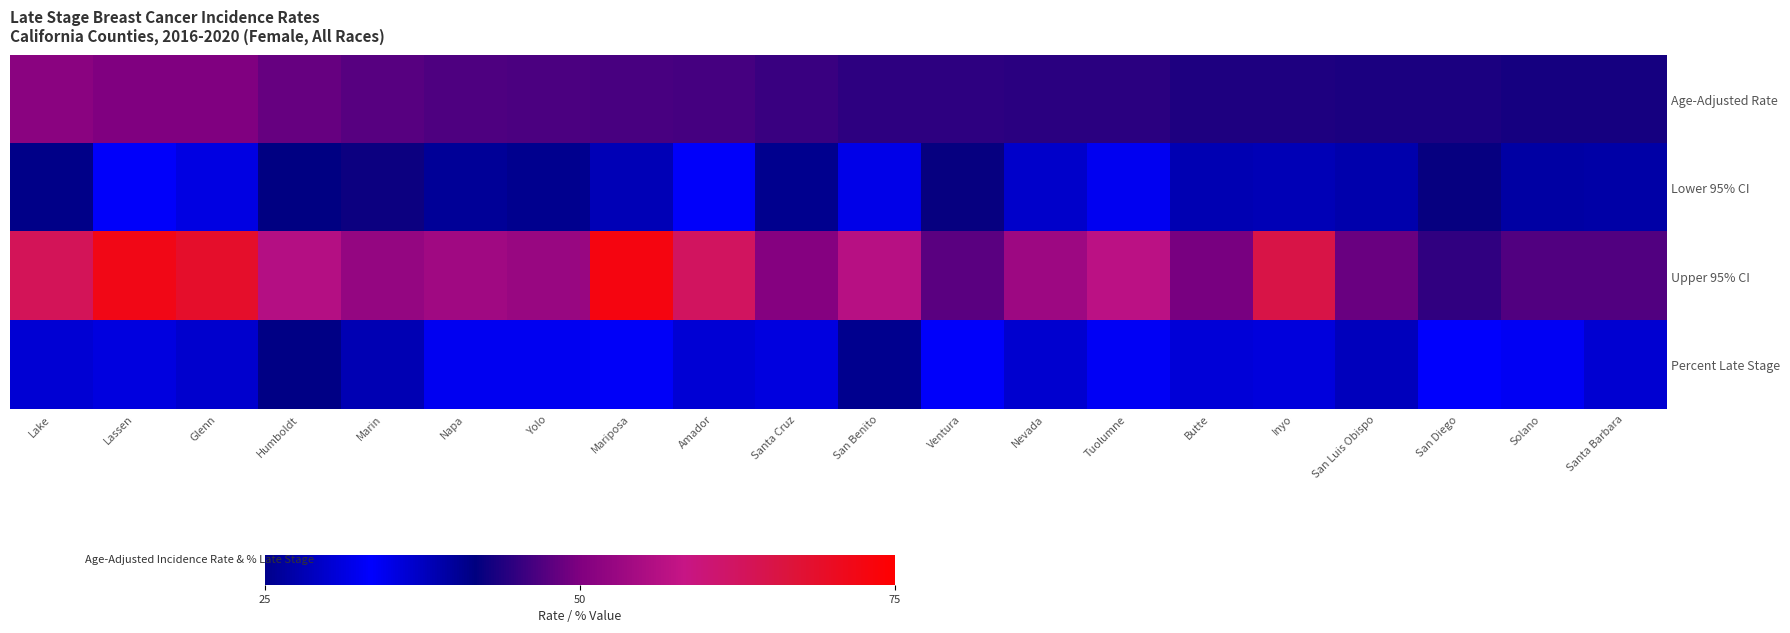

What is the total value across all series at Amador?

172.2